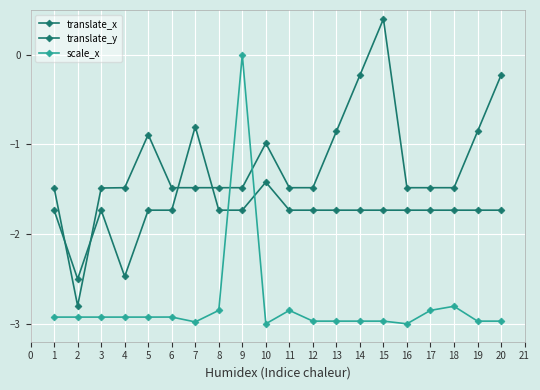

How many lines are shown in the chart?

3